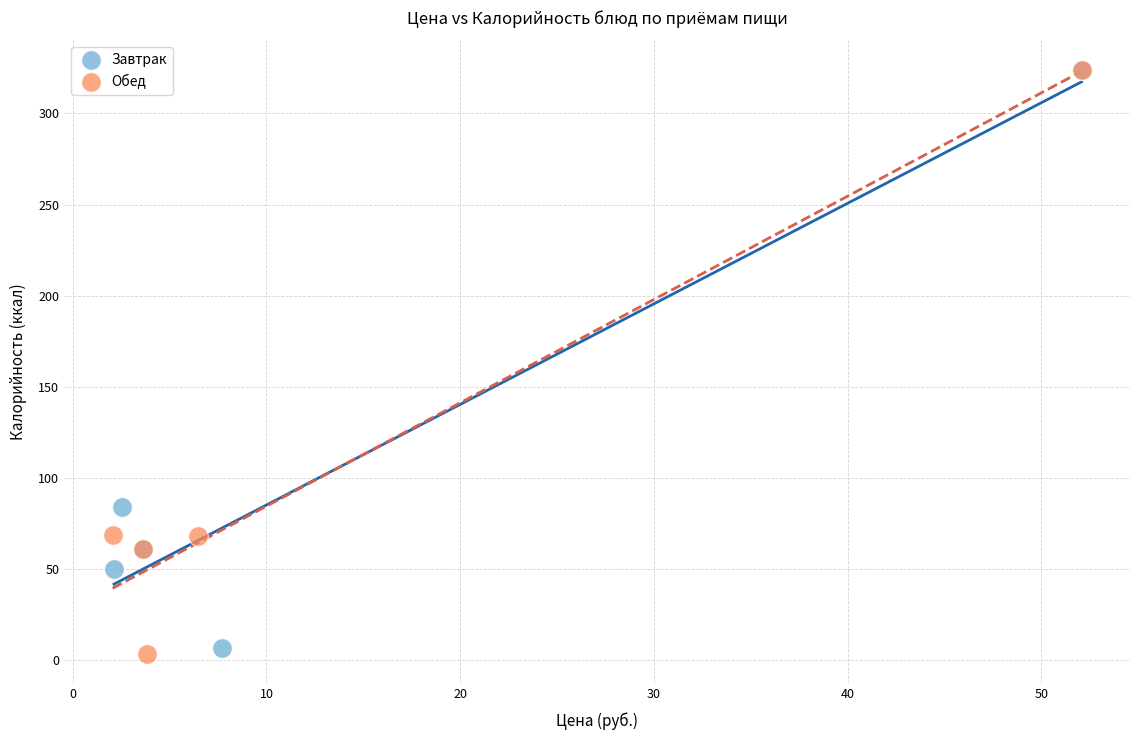

Which series contains the lowest Y value?

Обед